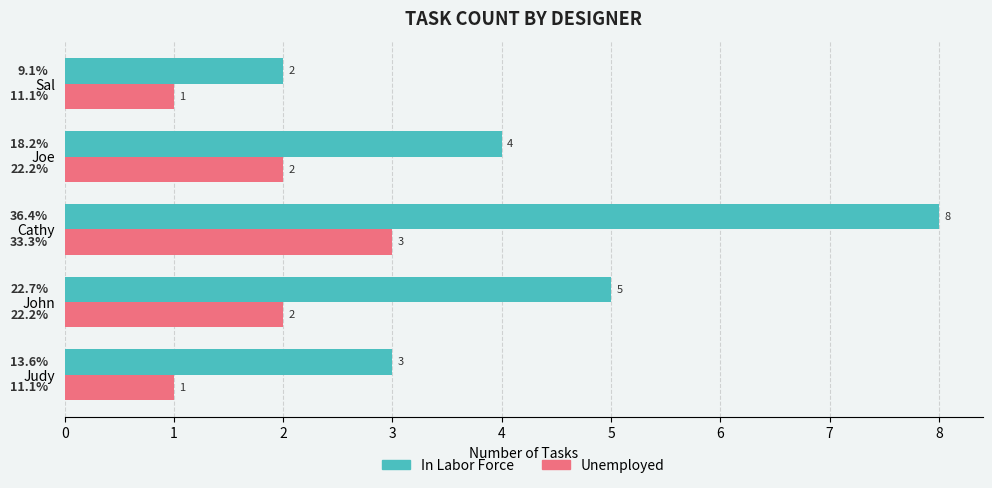

At which category is the sum across all series the highest?

Cathy